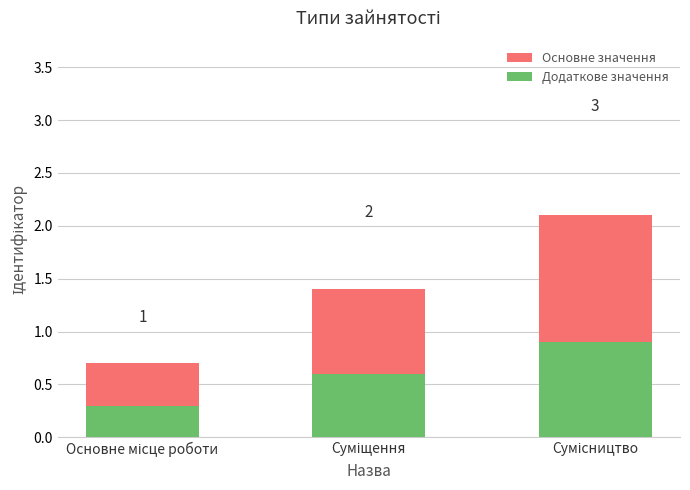

What value does the Основне значення series have at Суміщення?

1.4